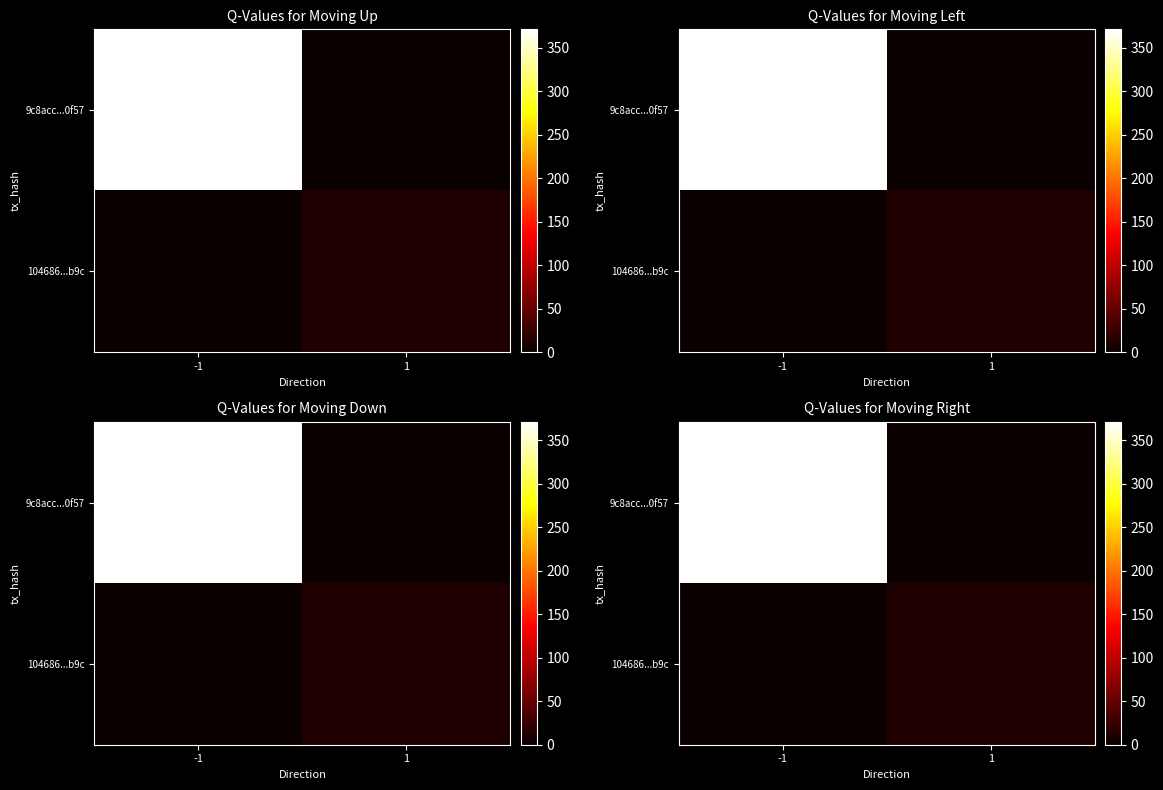

How many distinct data groups are displayed?

2